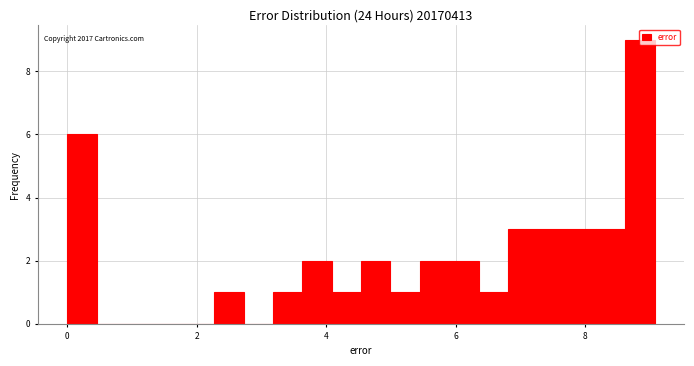

Around what value on the x-axis is the tallest bar? Give the approximate position of its centre, as read against the axis.

8.8